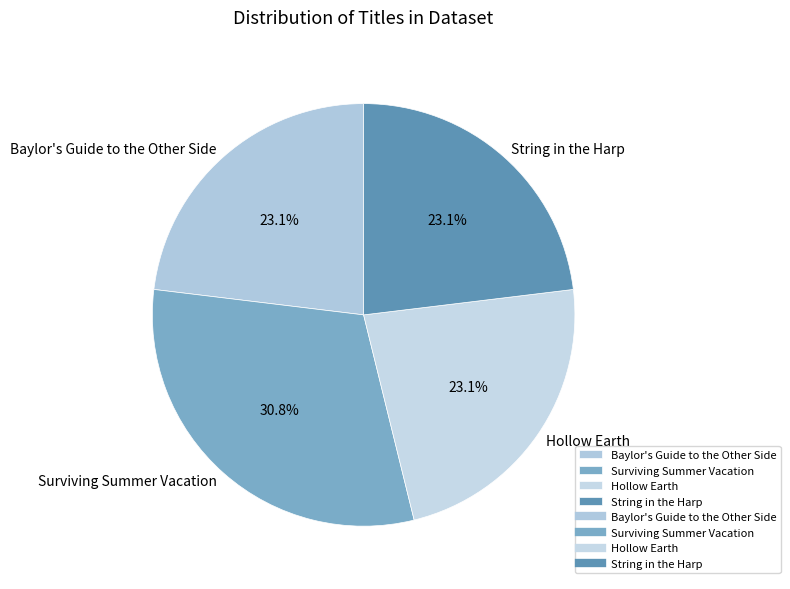

Is there a majority slice in this chart?

No